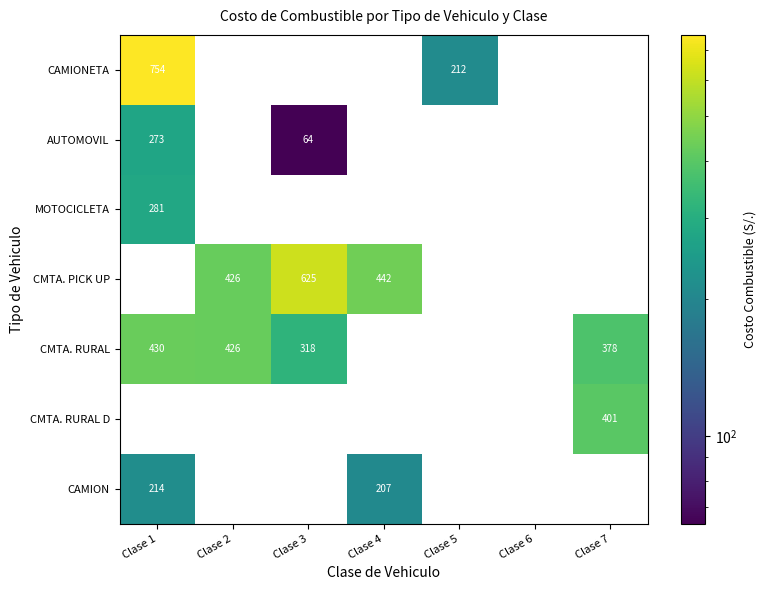

Which series has the largest range (max minus min)?

CAMIONETA